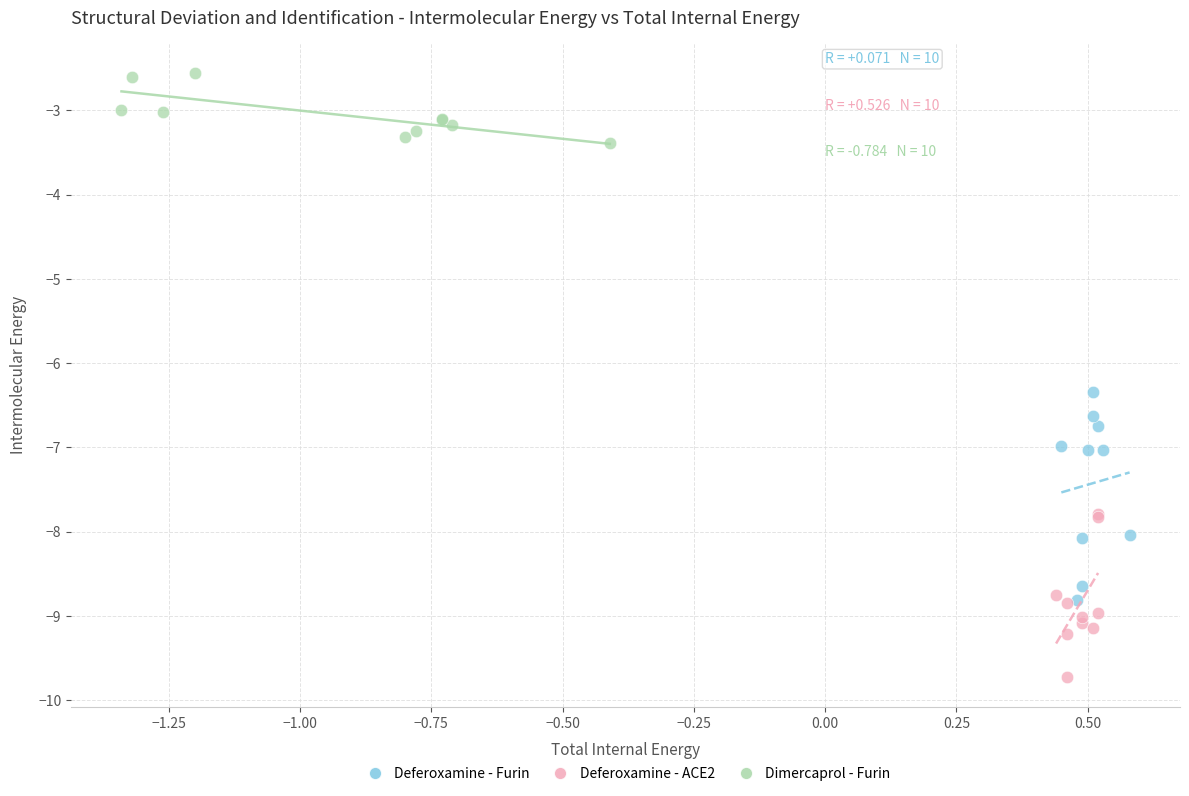

Which series contains the lowest Y value?

Deferoxamine - ACE2